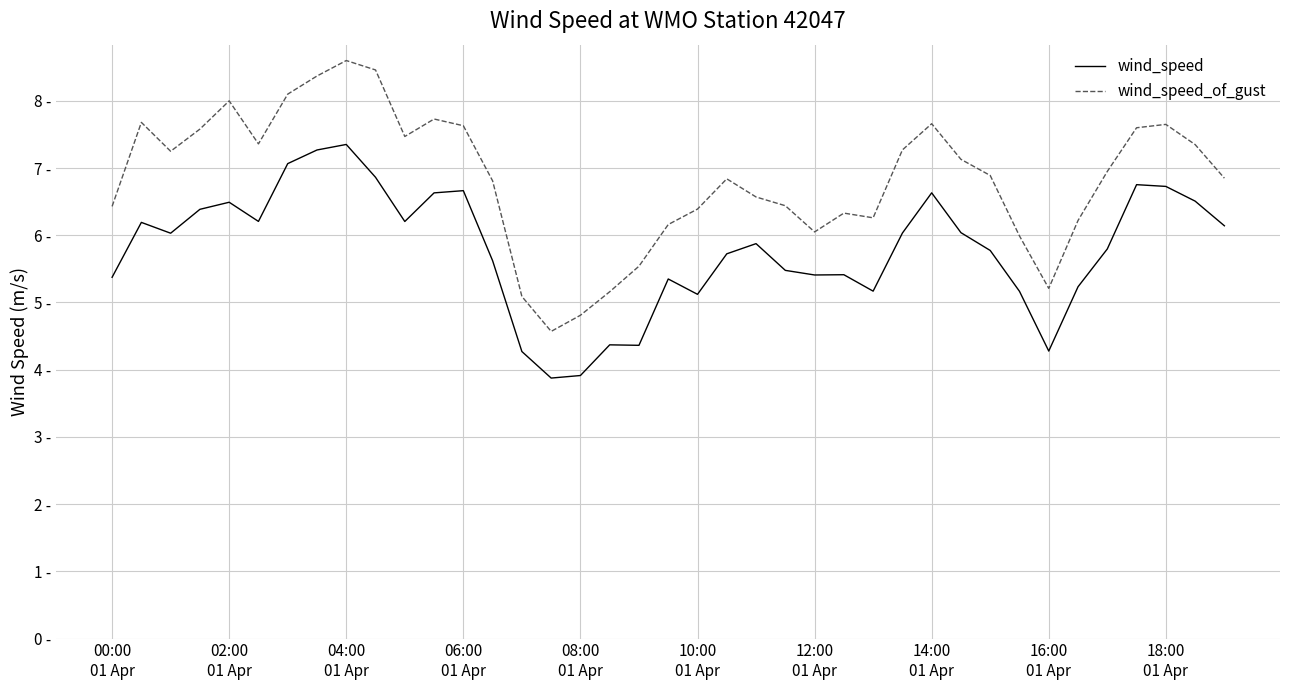

What is the greatest value displayed?

8.6